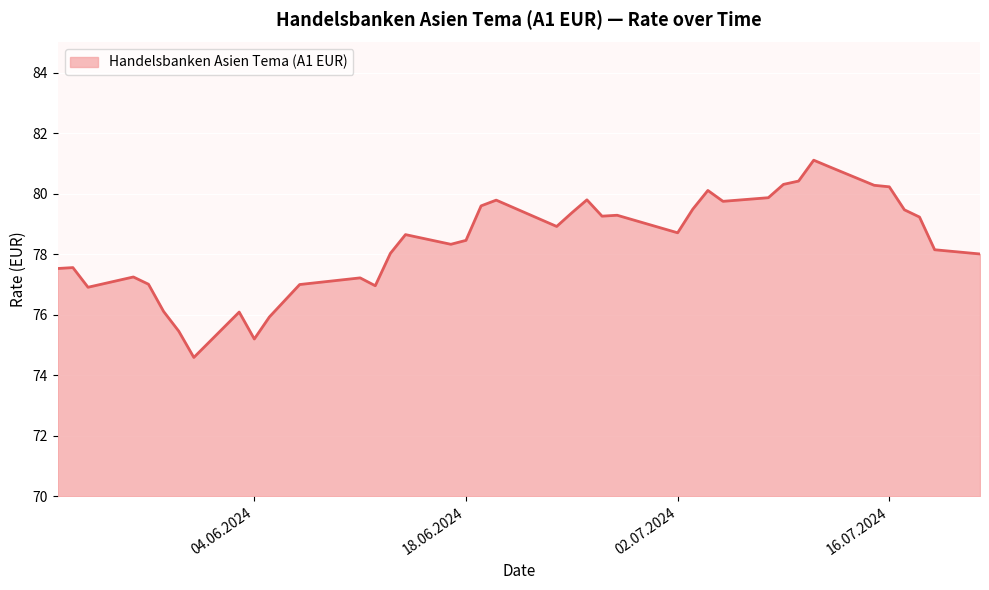

What is the minimum value shown in the chart?

74.6